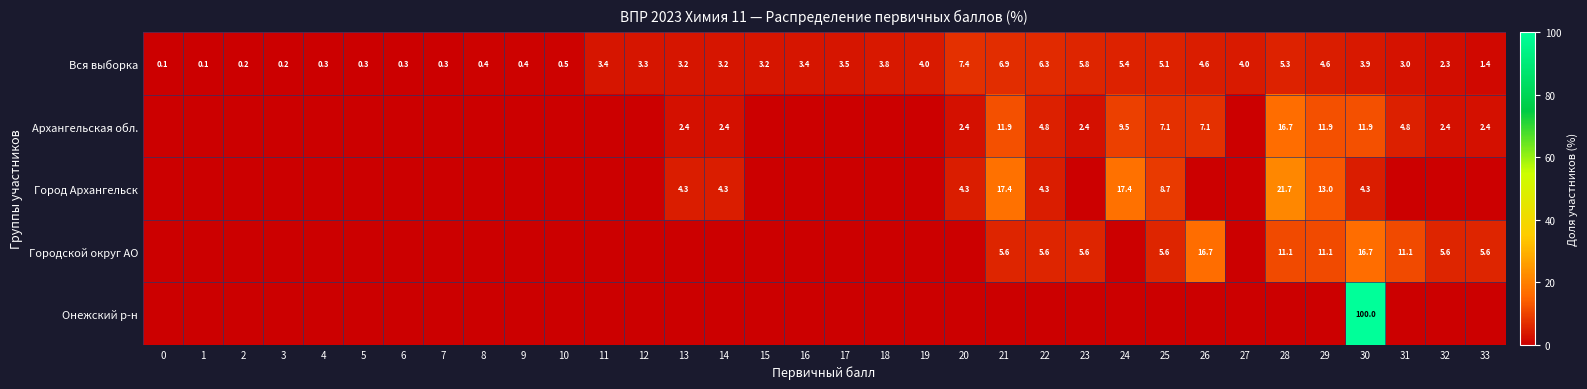

The Вся выборка series shows 7.0 at 25. True or false?

False